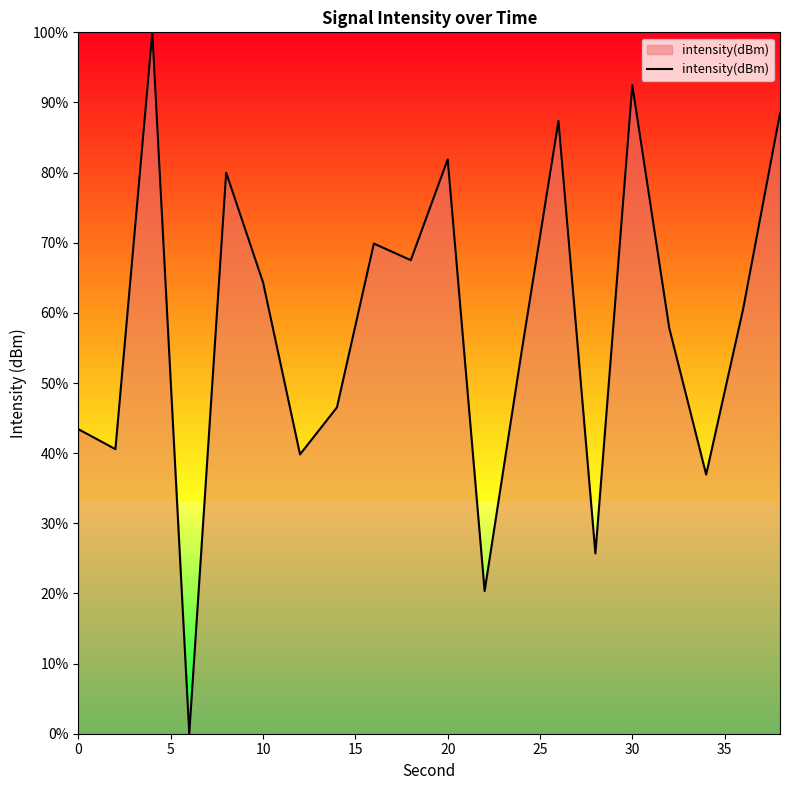

What is the greatest value displayed?

100.0